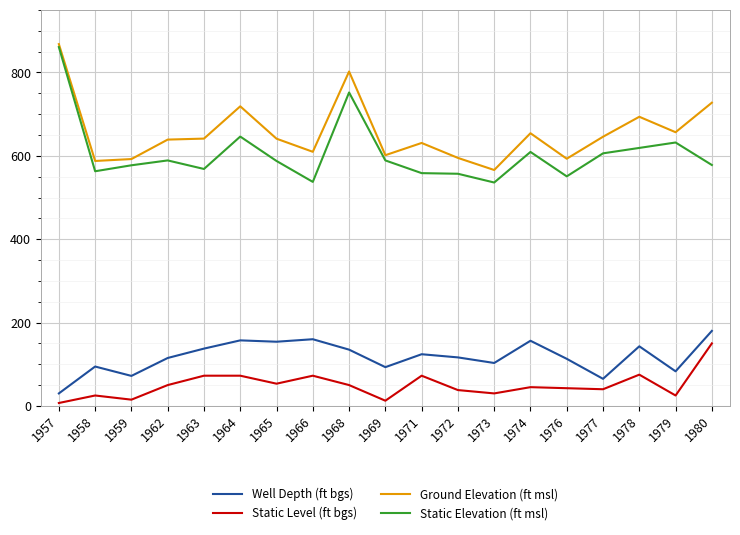

The value of Well Depth (ft bgs) at 1962 is 115.0. True or false?

True